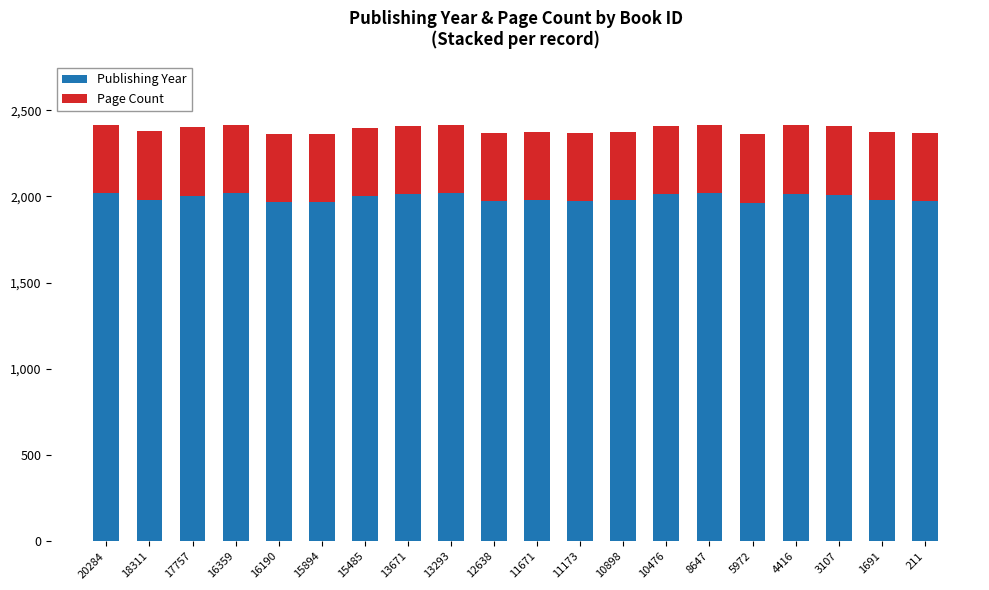

What is the highest value of the Publishing Year series?

2021